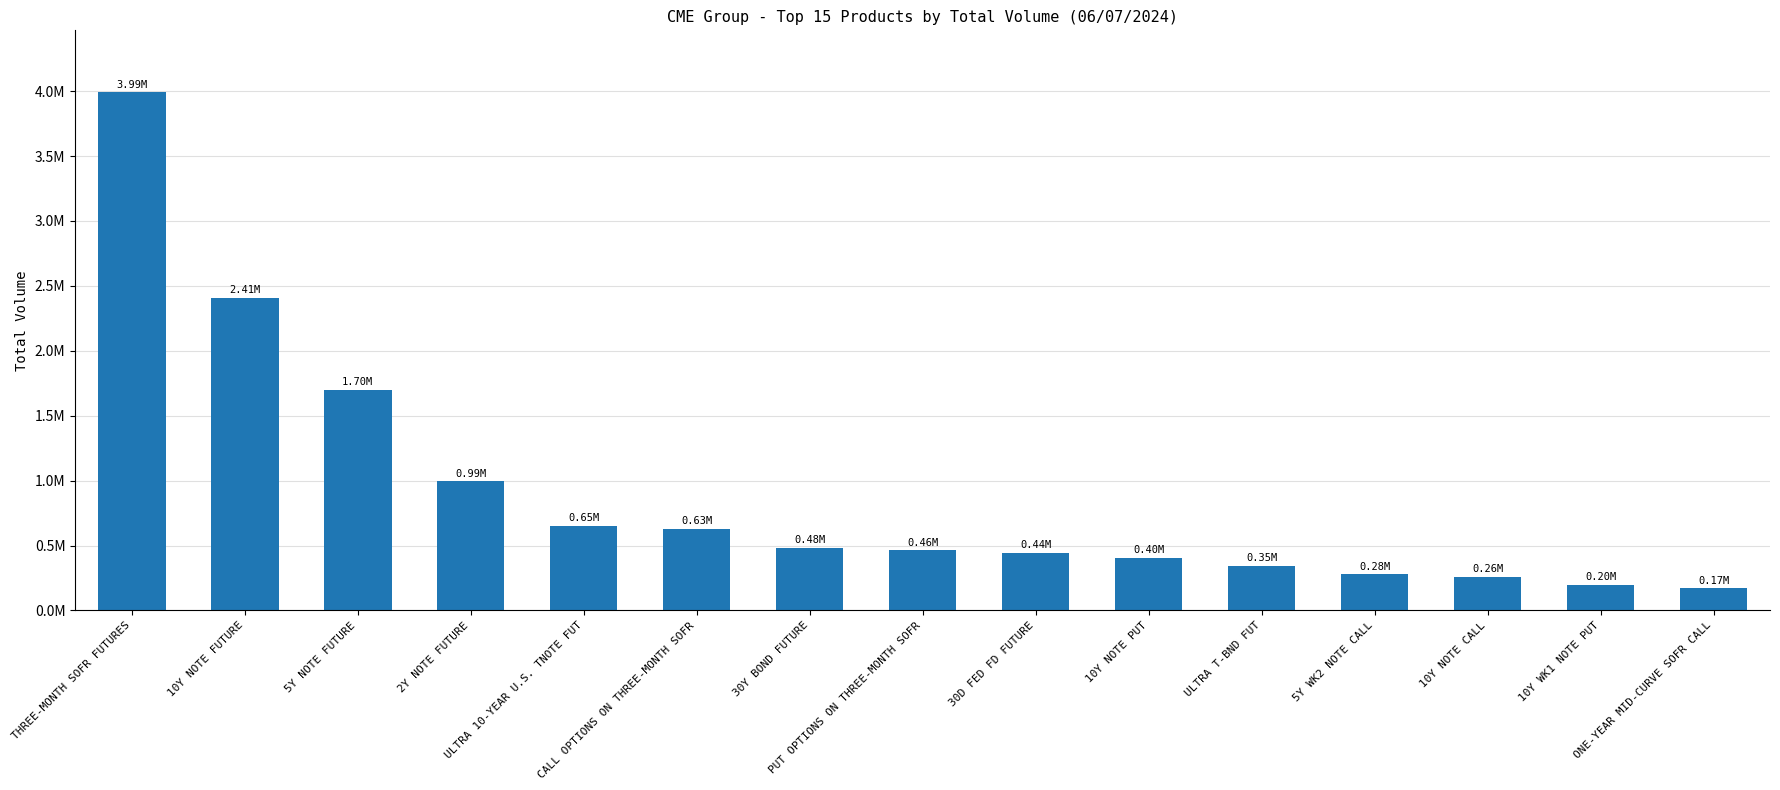

Between 5Y WK2 NOTE CALL and THREE-MONTH SOFR FUTURES, which is larger?

THREE-MONTH SOFR FUTURES